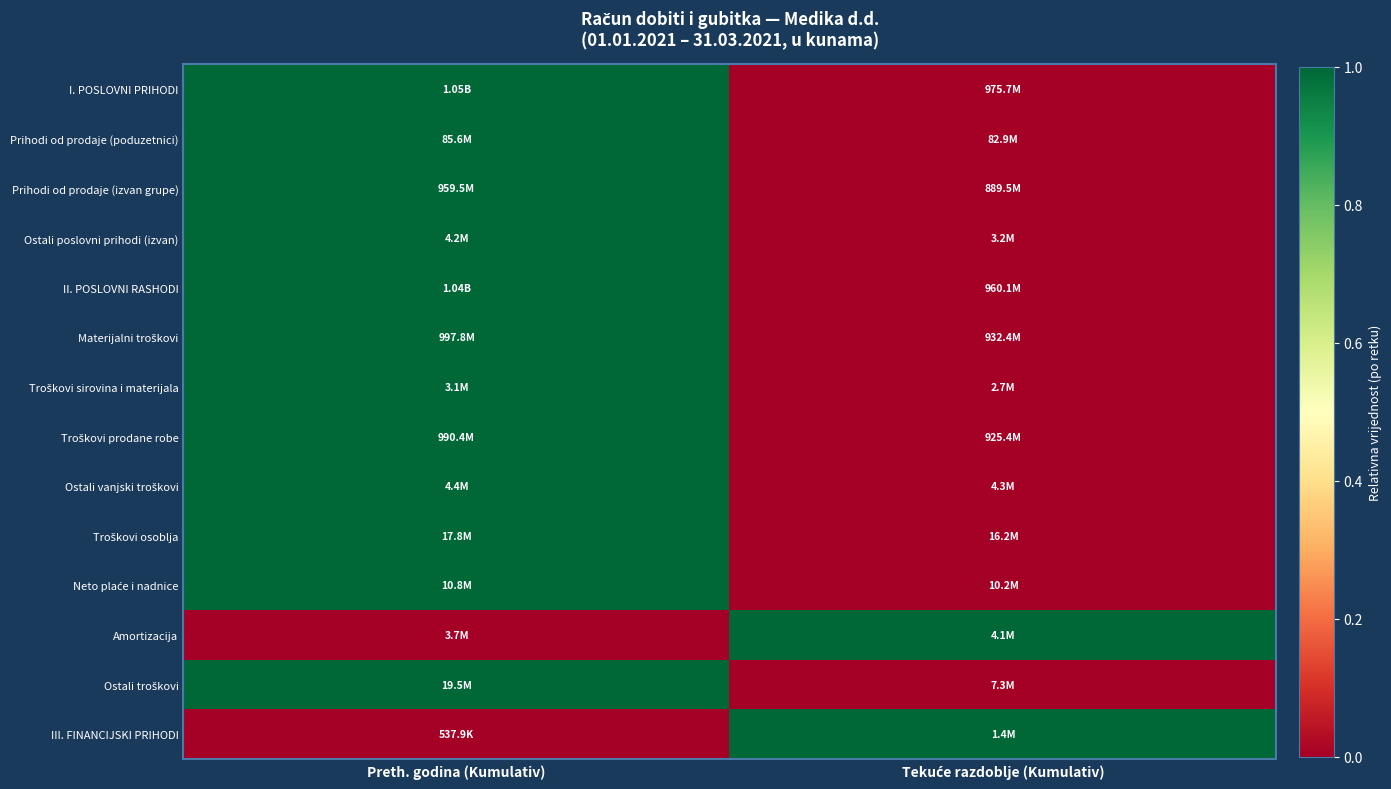

Count the number of categories in the chart.

2